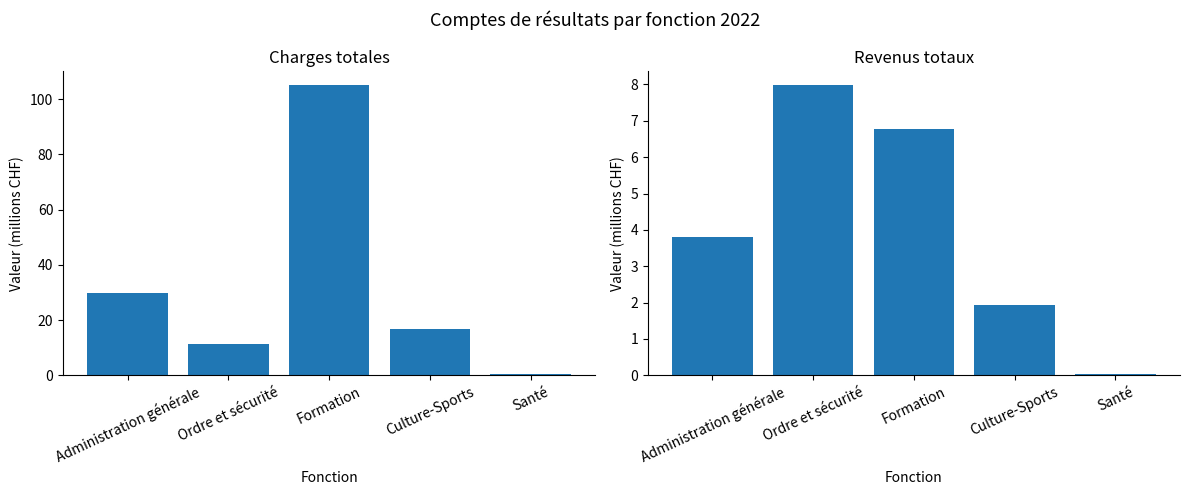

How many series are shown in this chart?

2